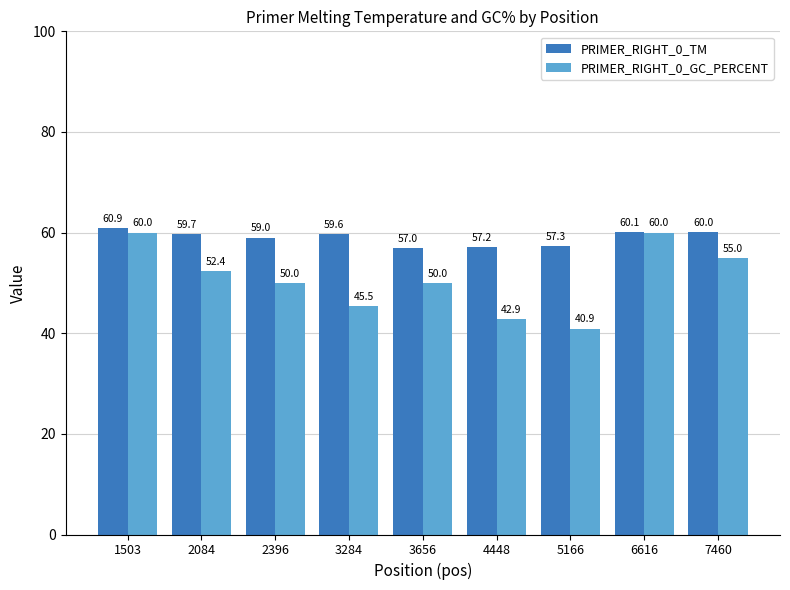

List the series in order of their peak value, lowest first.

PRIMER_RIGHT_0_GC_PERCENT, PRIMER_RIGHT_0_TM